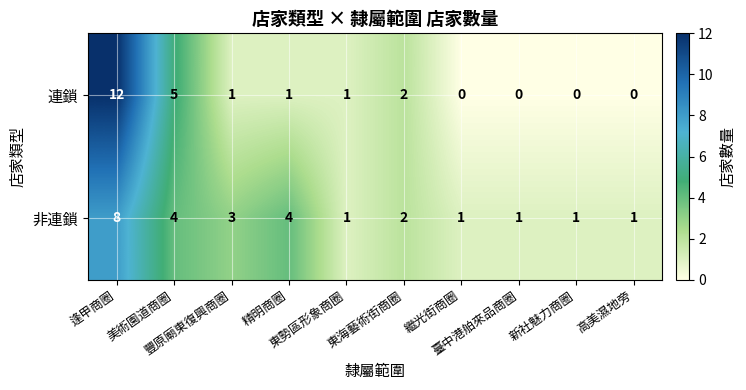

Rank the series by their average value, from highest to lowest.

非連鎖, 連鎖